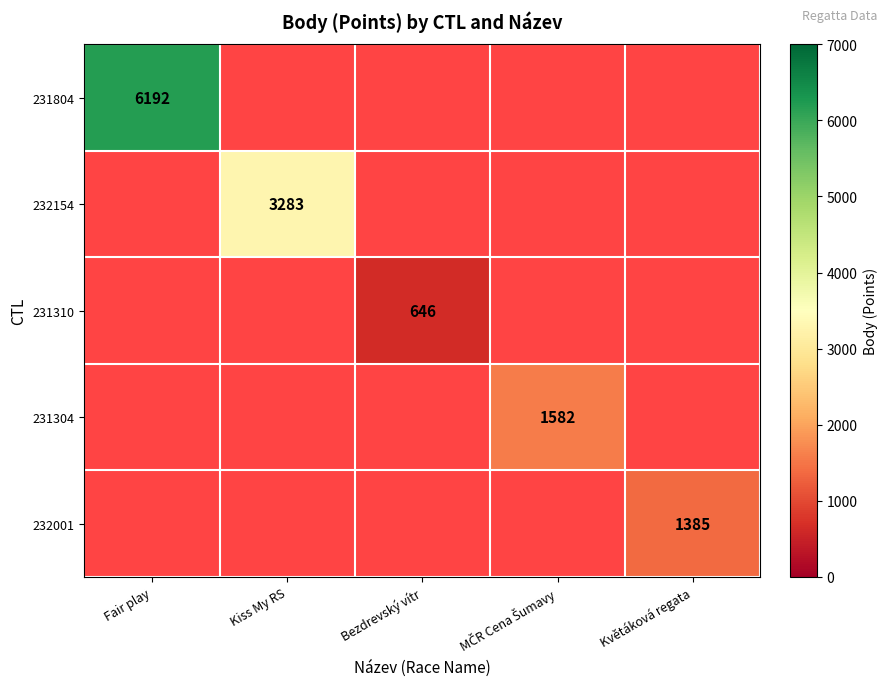

Is it true that 231804 equals 8846 at Fair play?

False